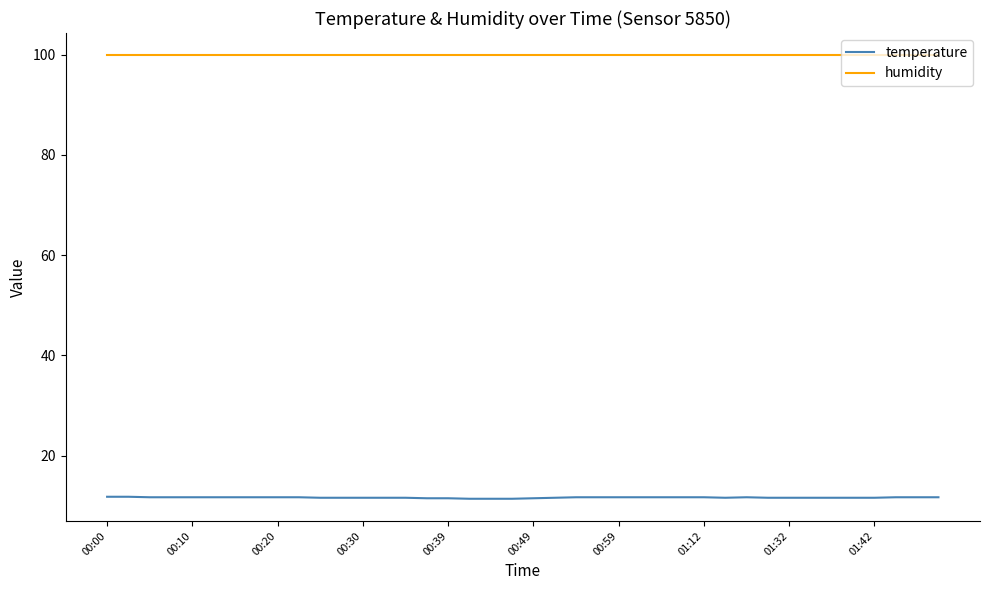

Which series has the widest spread of values?

temperature